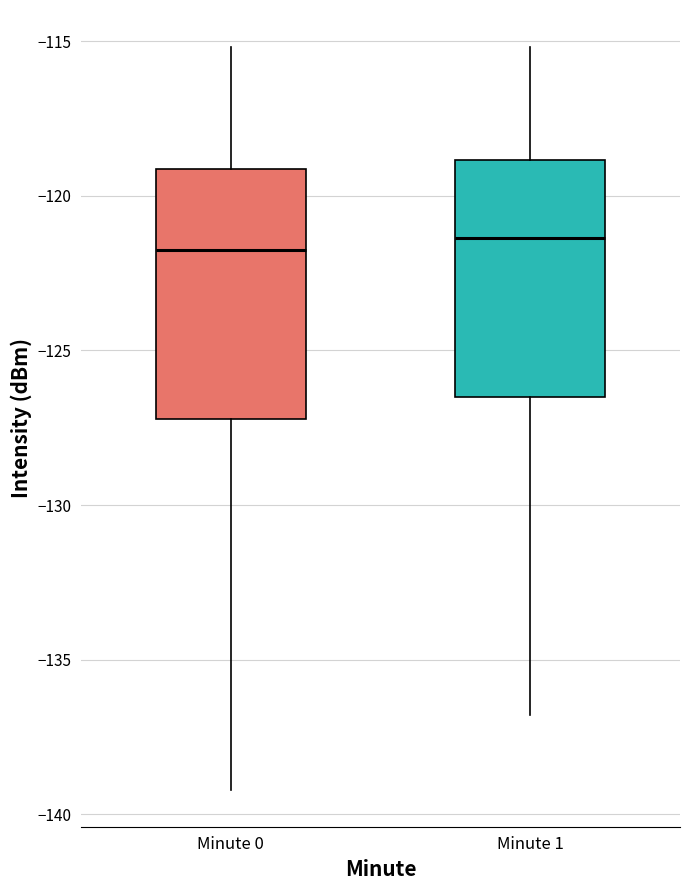

Reading left to right, transcribe this box plot: for each box, give where its median line is, the range the box spans, and where its two whiskers end, as read against the y-axis. The values are not printed on the chart, so give them approximately, as read against the axis.

Minute 0: median -121.5, box -127.0 to -119.0, whiskers -139.0 to -115.0
Minute 1: median -121.5, box -126.5 to -119.0, whiskers -137.0 to -115.0